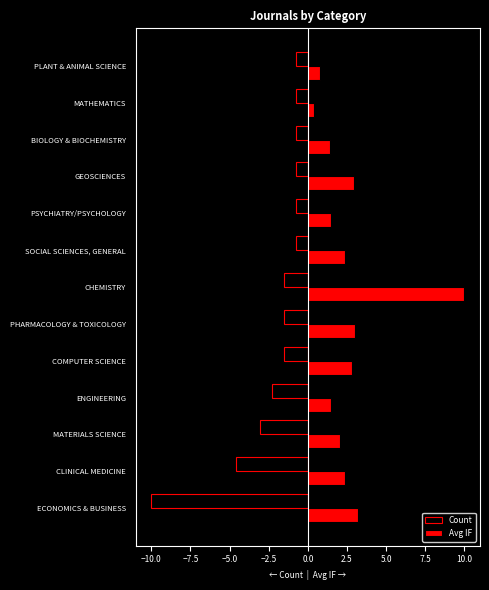

What is the average value of the Avg IF series?

2.6